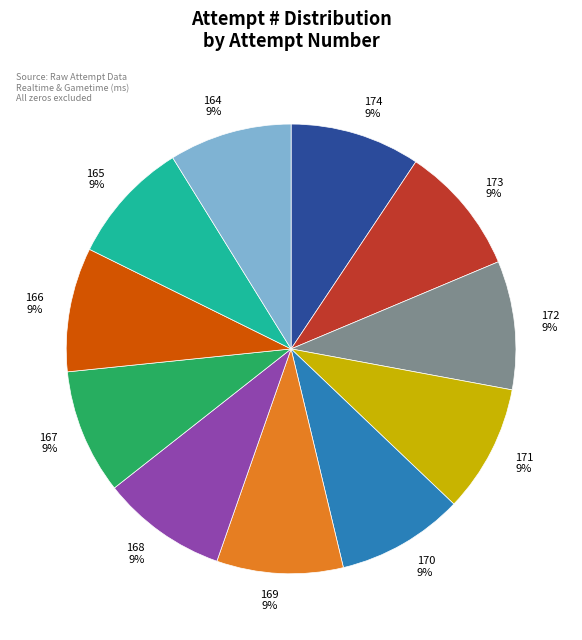

Is the sum of 174 and 168 greater than half?

No